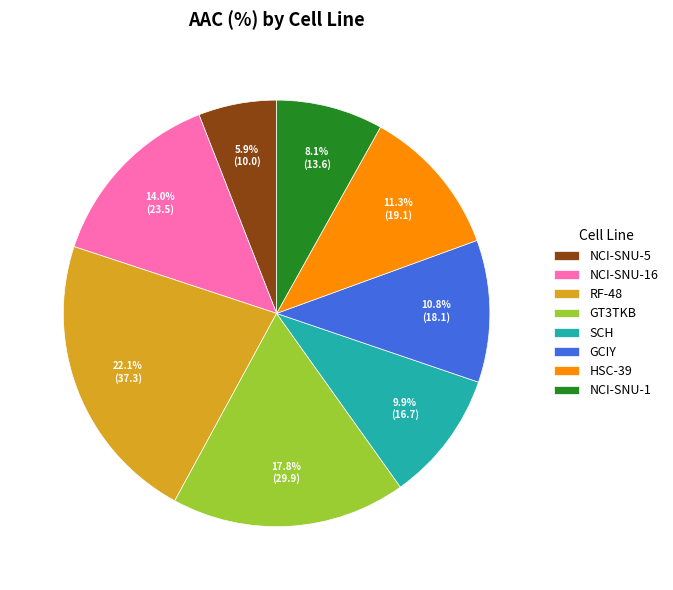

The RF-48 slice represents 32% of the pie. True or false?

False